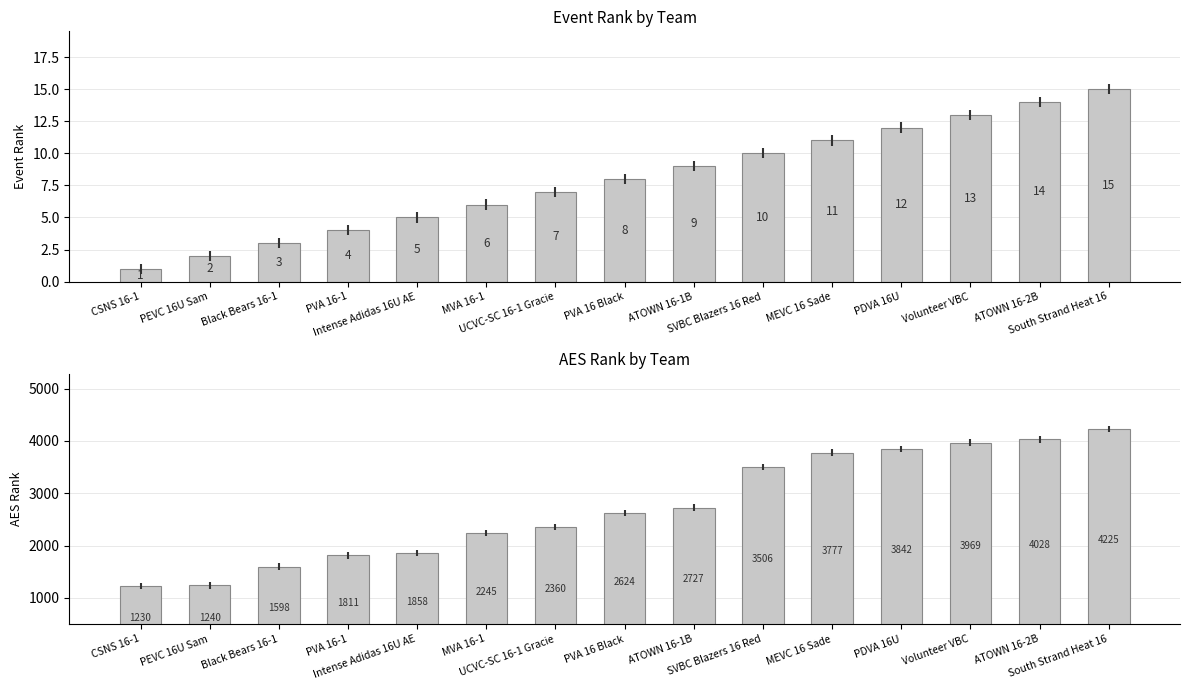

The value of Event Rank at MEVC 16 Sade is 11. True or false?

True